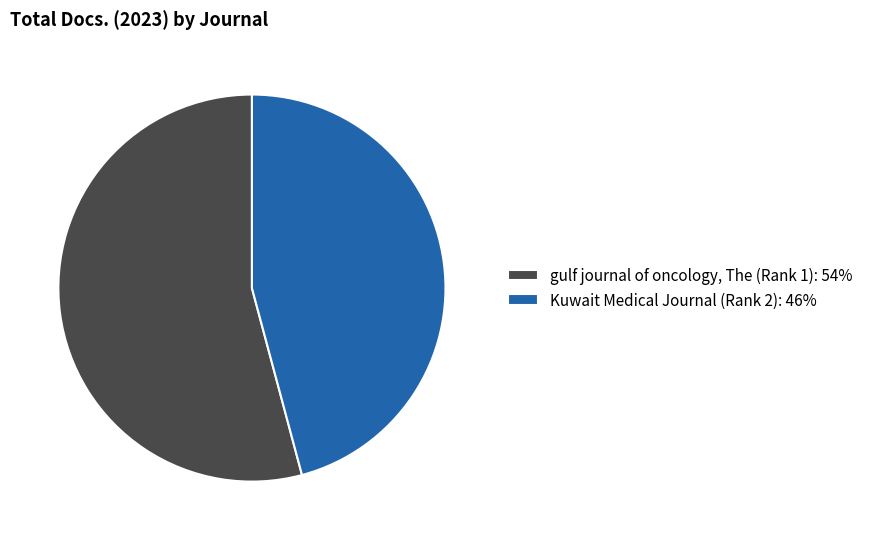

Which category has the smallest portion of the pie?

Kuwait Medical Journal (Rank 2)